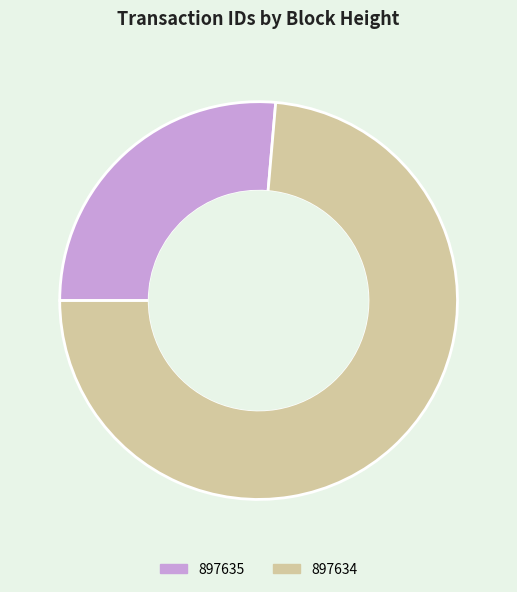

True or false: 897634 accounts for 65% of the total.

False